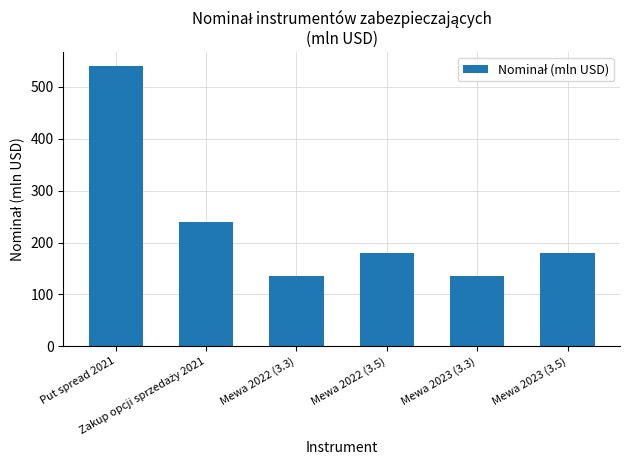

What is the minimum value shown in the chart?

135